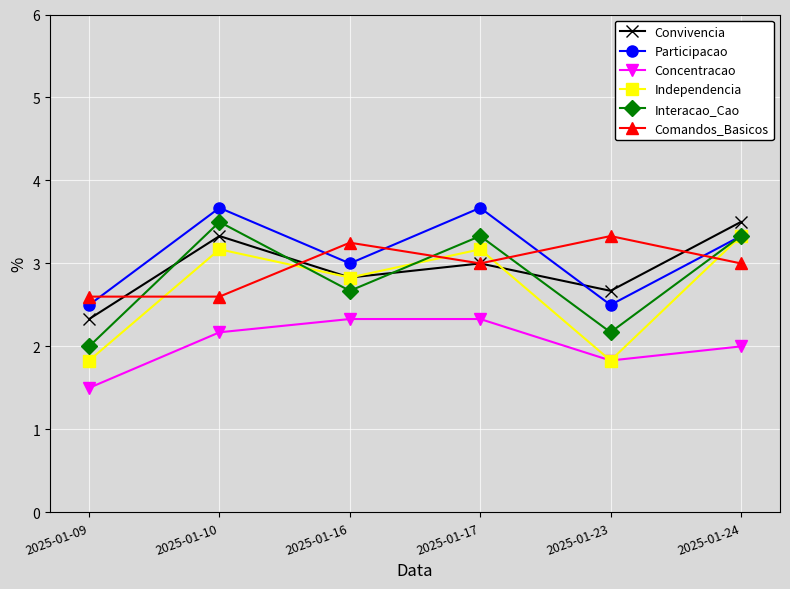

Count the Participacao values in the range 2 to 3.

3